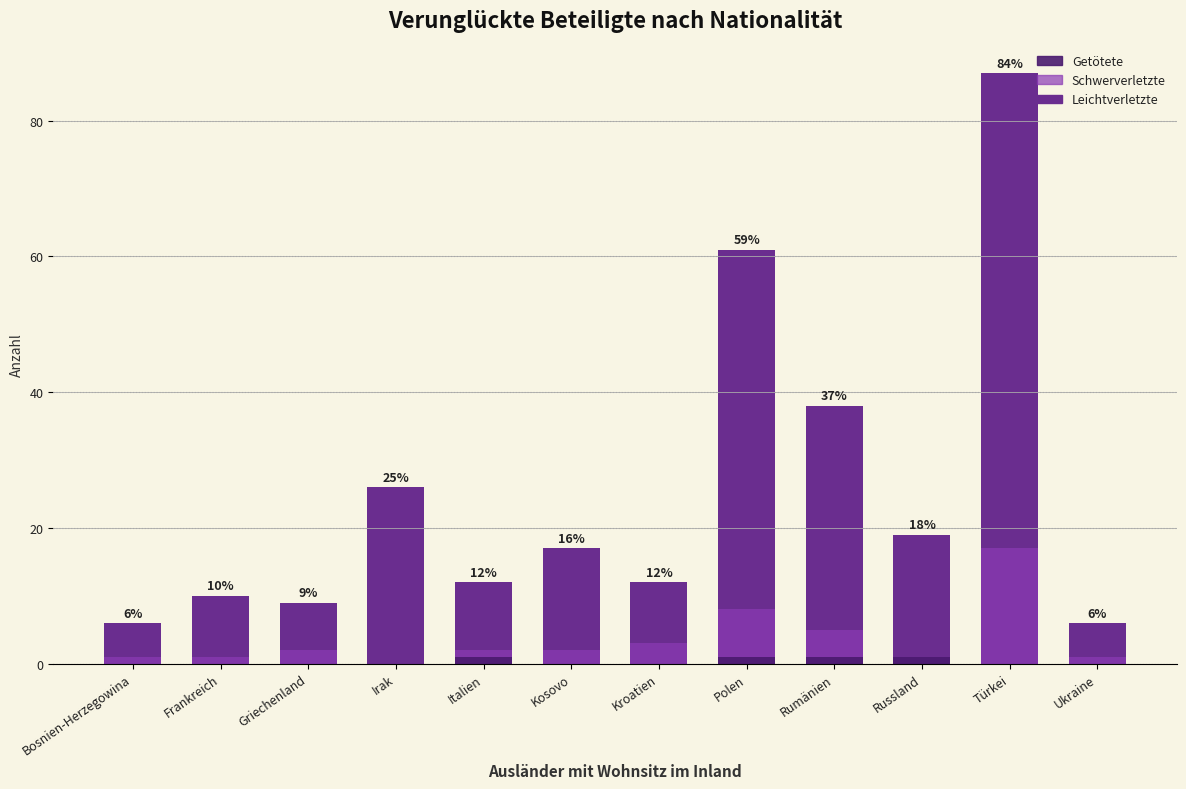

Are the bars horizontal?

No